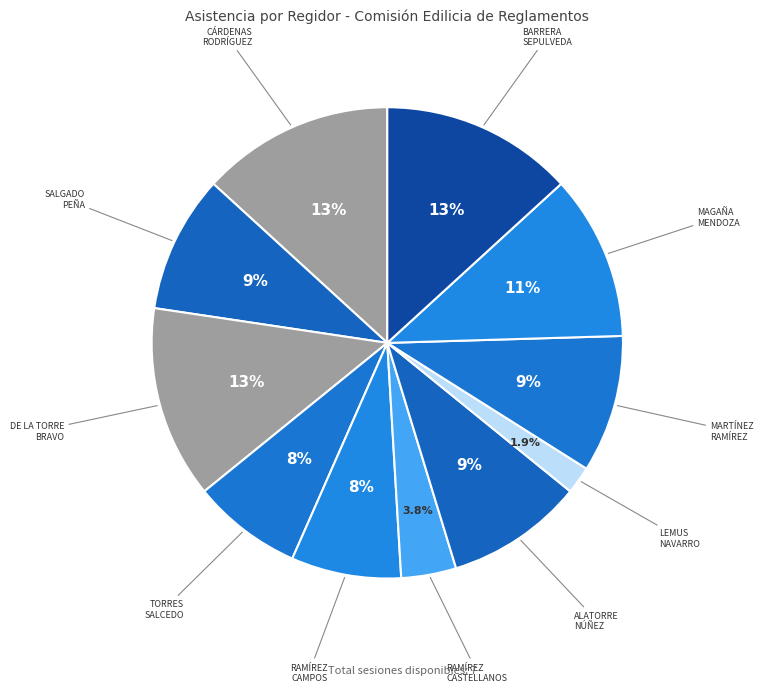

Does any single category account for the majority?

No